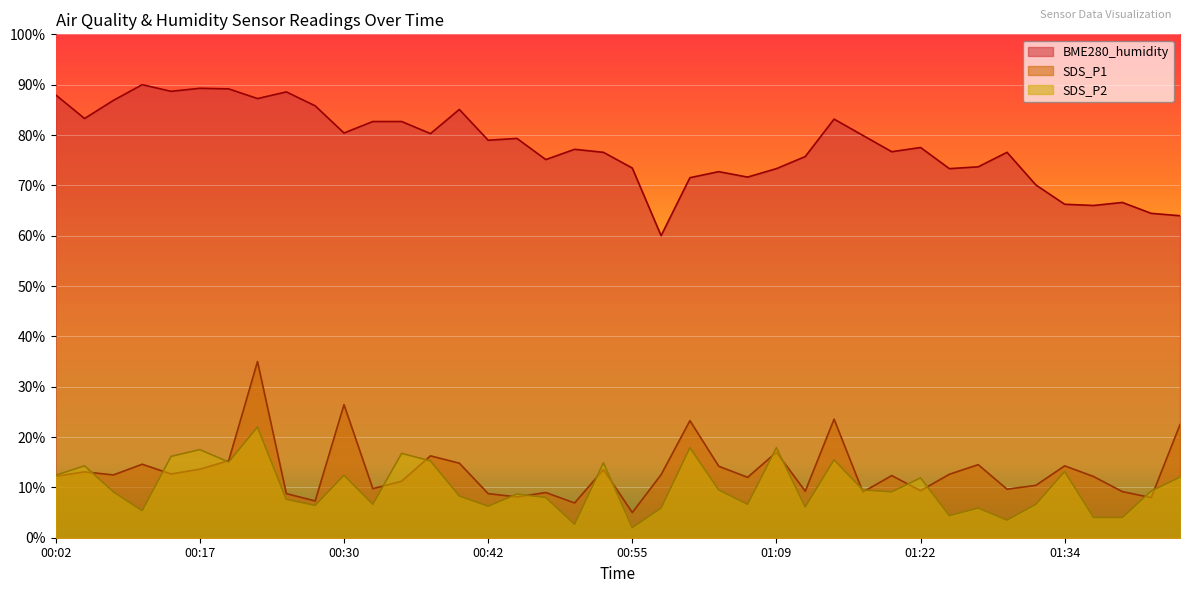

What is the difference between the SDS_P1 values at 00:52 and 01:09?

3.4